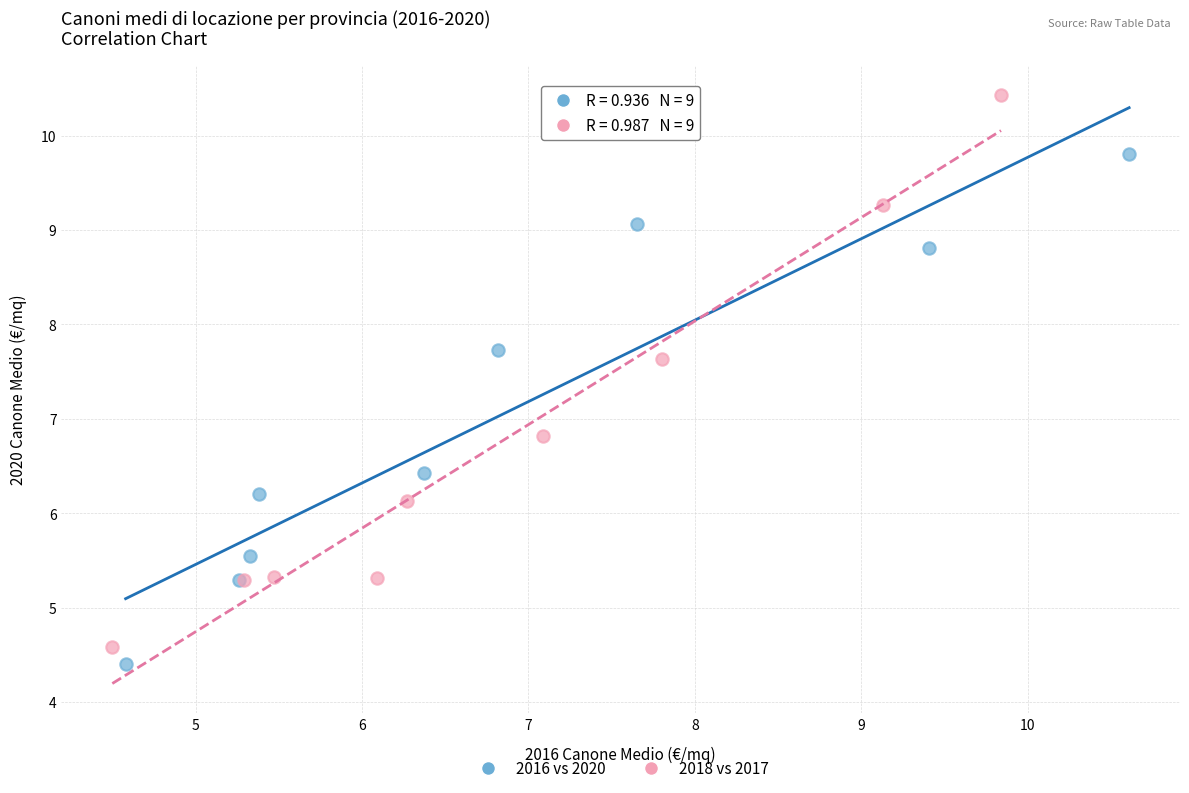

Which series has the largest Y range (max minus min)?

2018 vs 2017